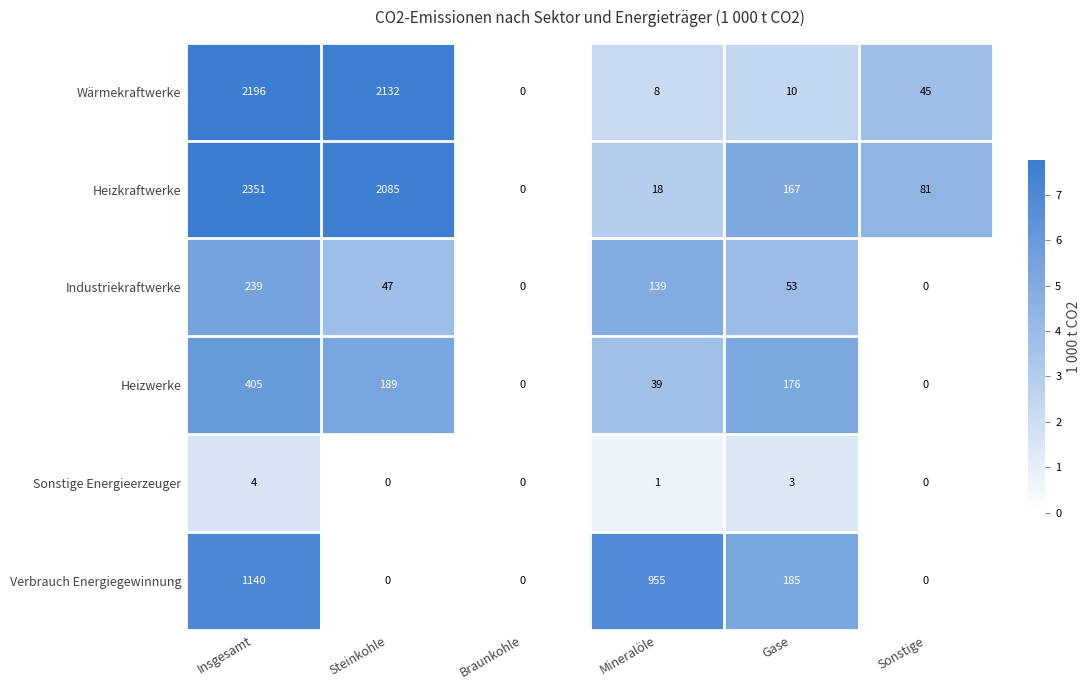

Rank the series by their maximum value, from lowest to highest.

Sonstige Energieerzeuger, Industriekraftwerke, Heizwerke, Verbrauch Energiegewinnung, Wärmekraftwerke, Heizkraftwerke